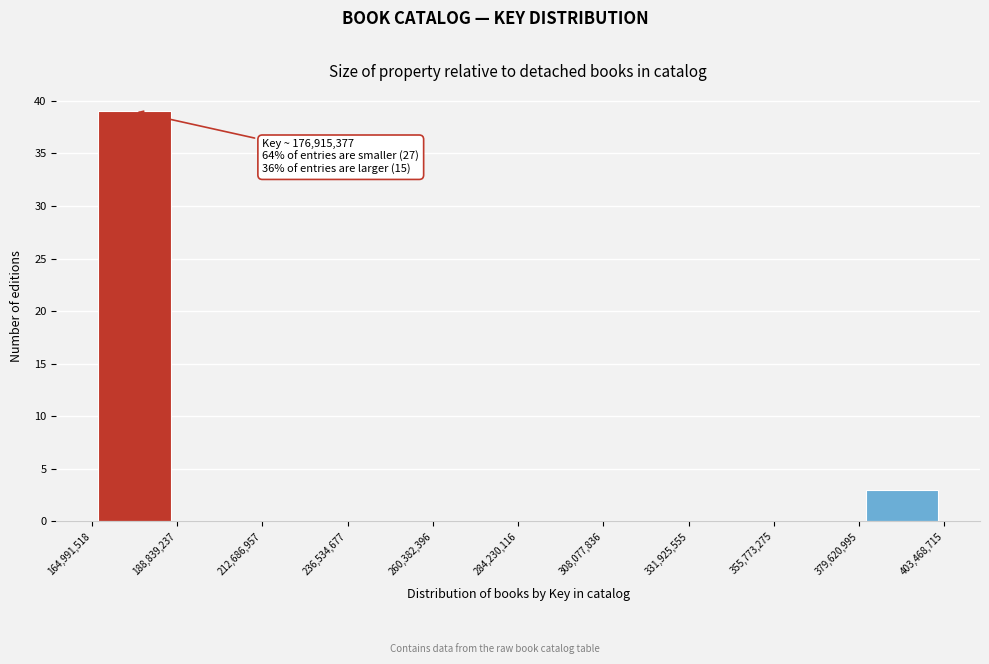

Over which range of the x-axis is the bar tallest?

164,991,518 to 188,839,237